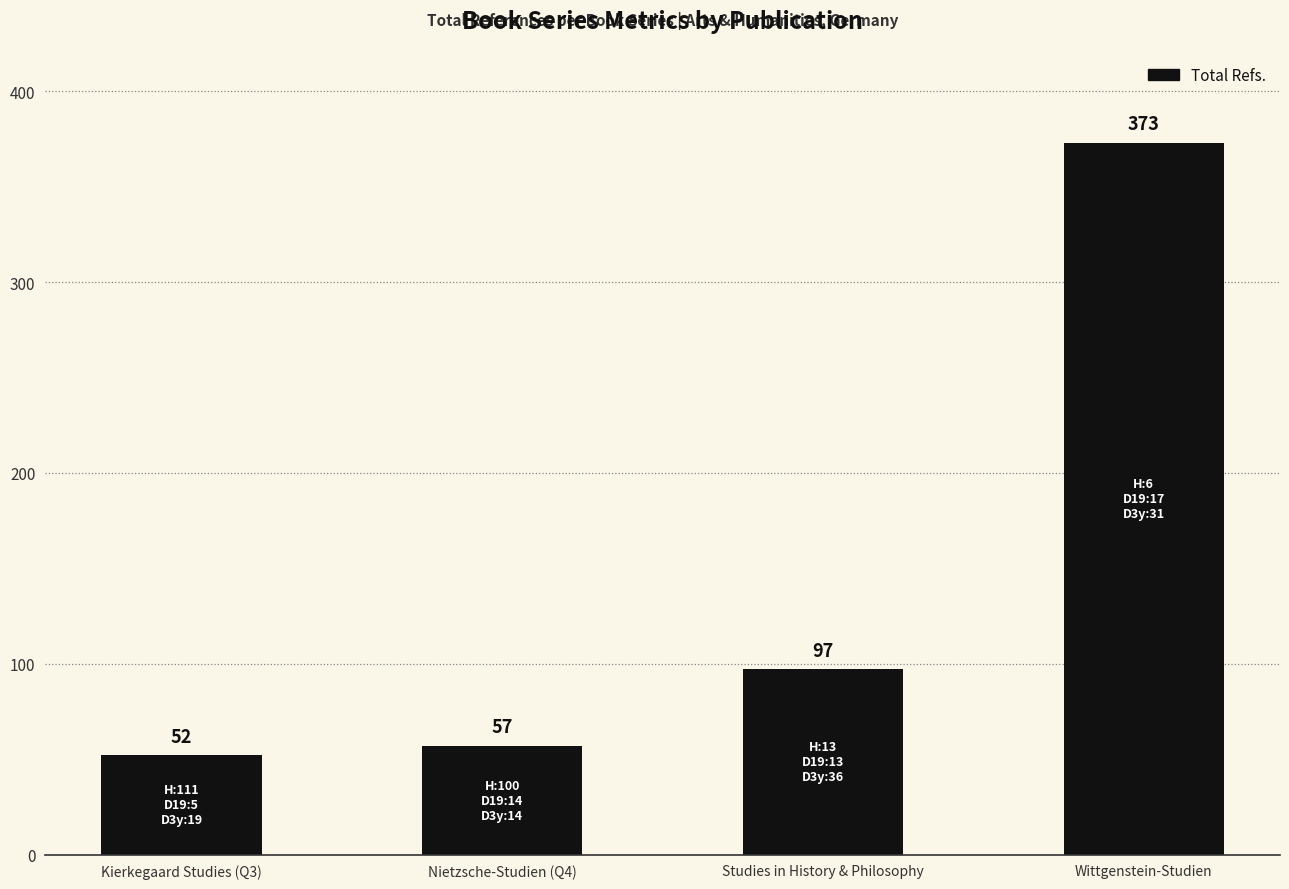

The value at Wittgenstein-Studien is 547. True or false?

False